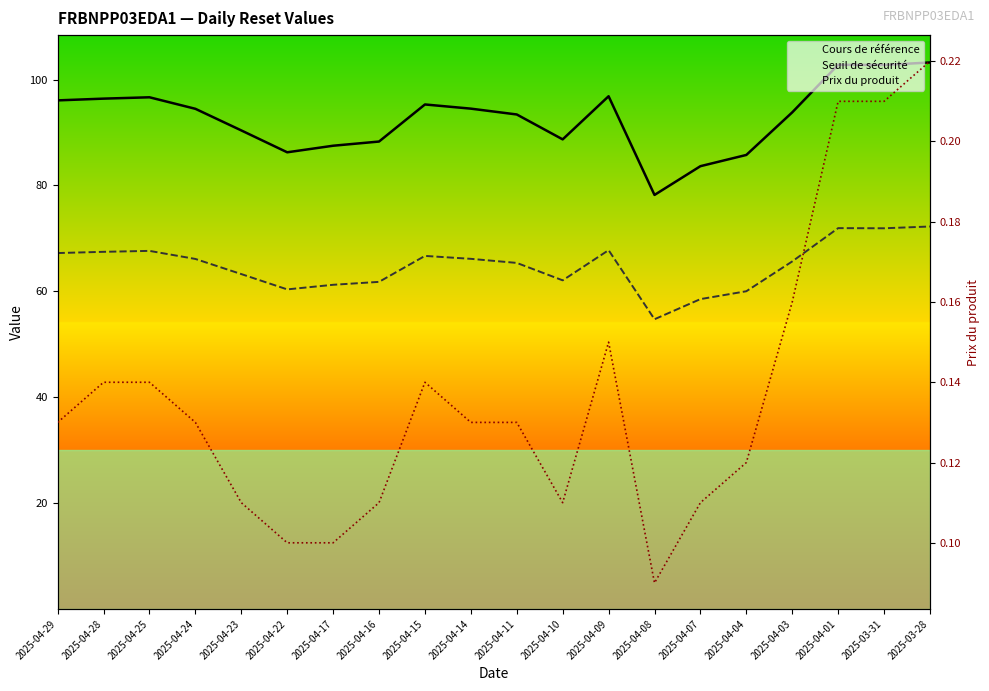

Reading left to right, transcribe all the data shown in this chart.

Cours de référence: 96.1	96.4	96.6	94.5	90.4	86.3	87.5	88.3	95.3	94.5	93.4	88.7	96.8	78.2	83.6	85.8	93.8	102.8	102.7	103.2
Seuil de sécurité: 67.2	67.5	67.7	66.1	63.3	60.4	61.2	61.8	66.7	66.2	65.4	62.1	67.8	54.7	58.5	60.0	65.7	71.9	71.9	72.3
Prix du produit: 0.1	0.1	0.1	0.1	0.1	0.1	0.1	0.1	0.1	0.1	0.1	0.1	0.1	0.1	0.1	0.1	0.2	0.2	0.2	0.2